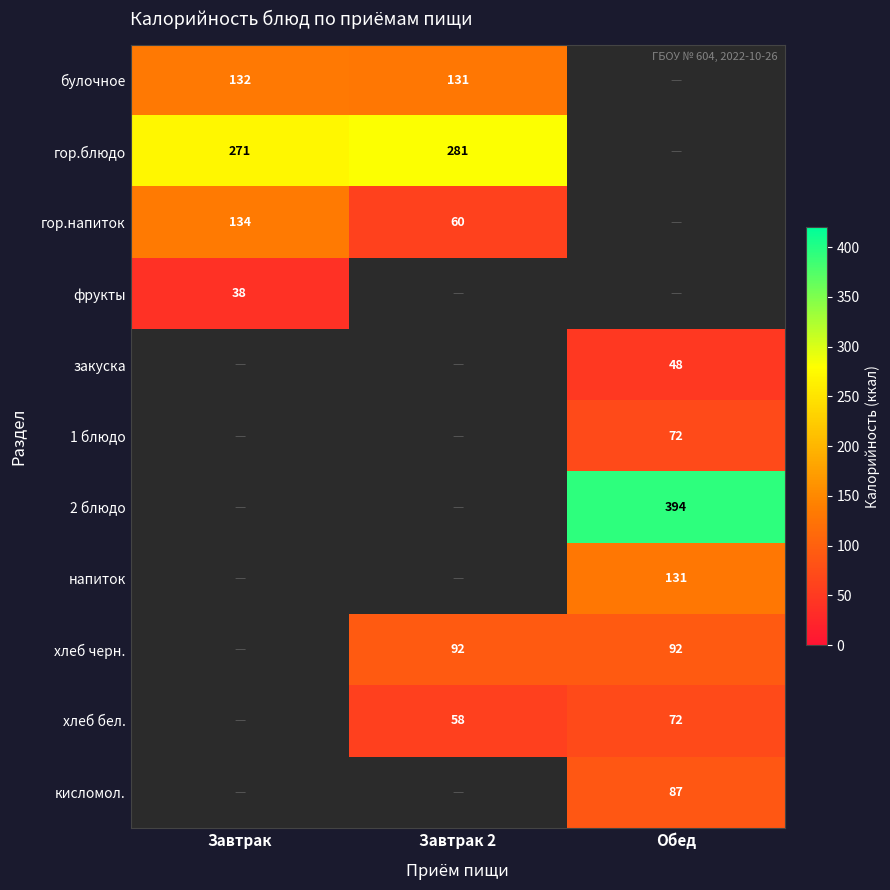

The value of гор.напиток at Завтрак 2 is 95. True or false?

False